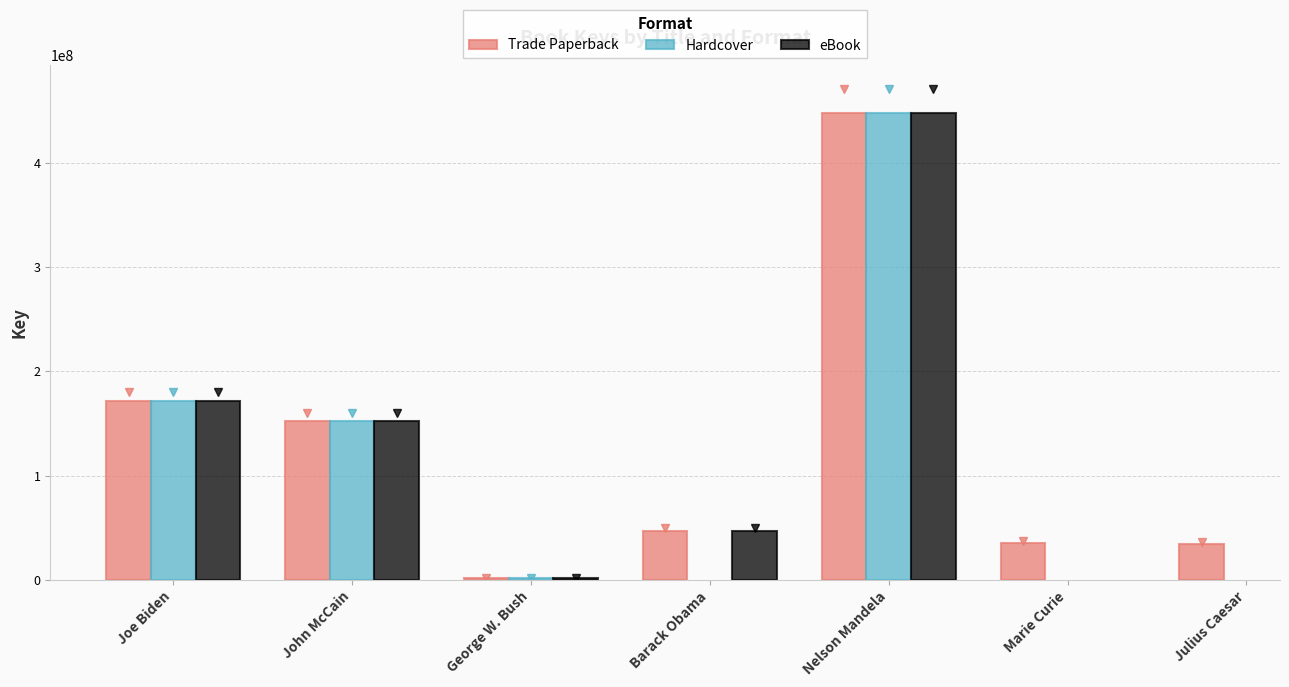

Rank the series by their maximum value, from lowest to highest.

Trade Paperback, Hardcover, eBook